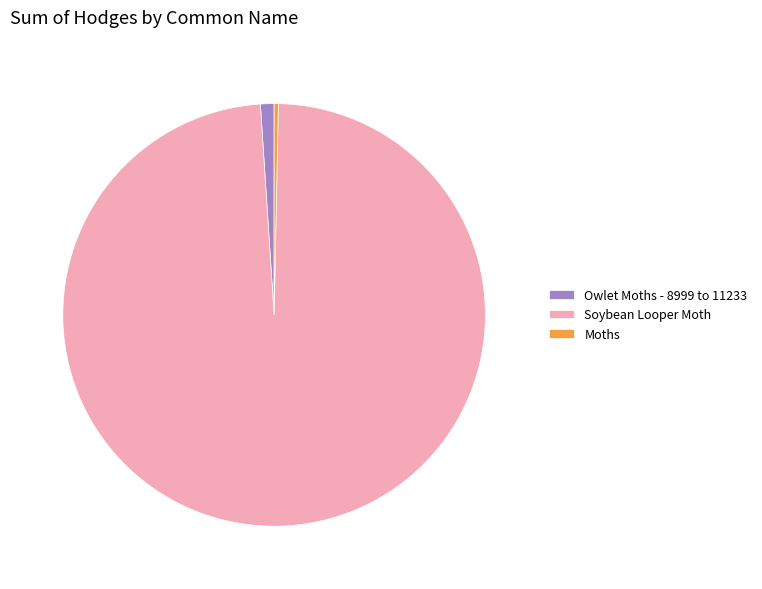

Rank the categories by value from lowest to highest.

Moths, Owlet Moths - 8999 to 11233, Soybean Looper Moth